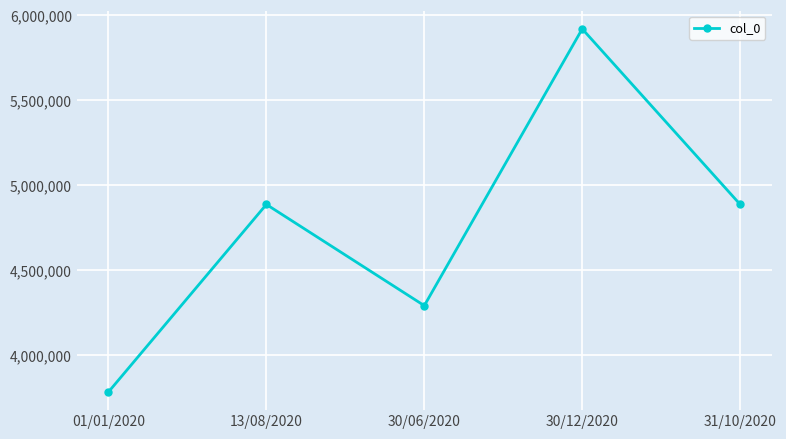

Count the number of values greater than 4887326.

3